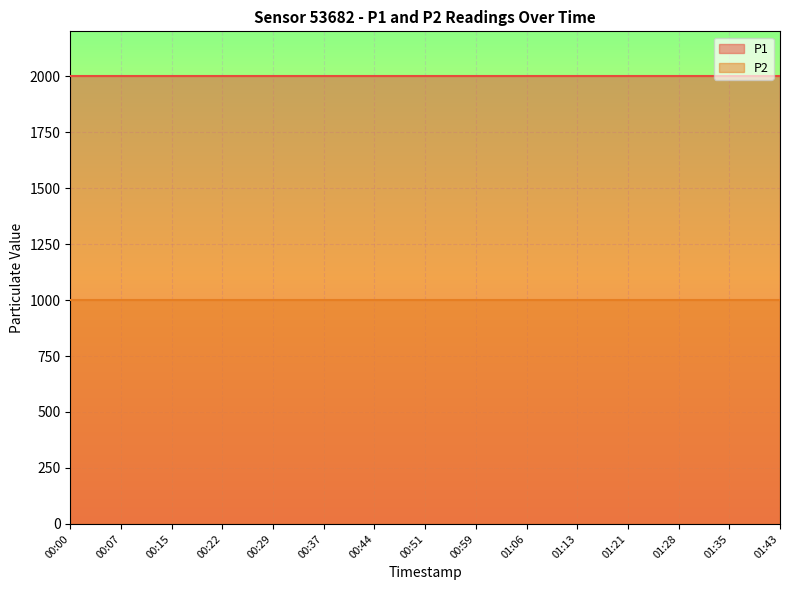

Which category has the lowest value in the P1 series?

00:00